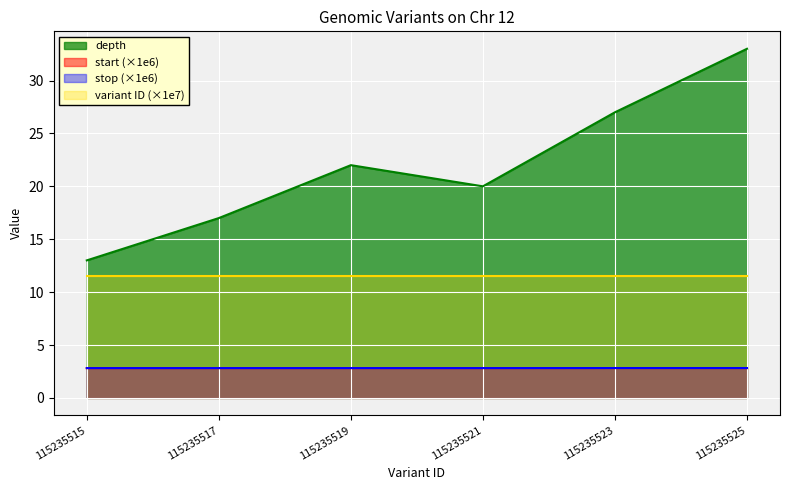

What is the difference between the second highest and second lowest values in the depth series?

10.0